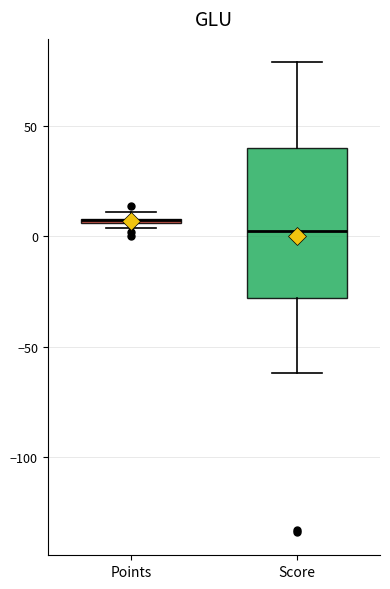

Comparing the boxes themselves (not the whiskers), which one is the tallest?

Score